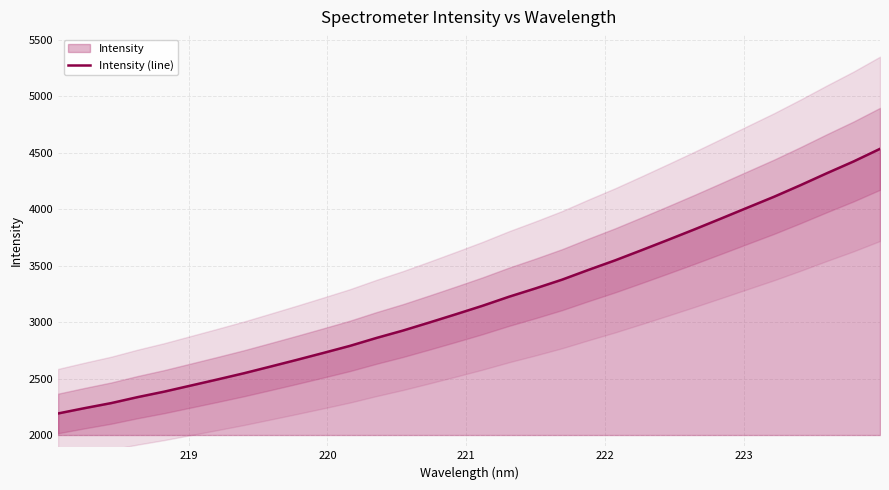

What is the maximum value for Intensity (line)?

4535.0